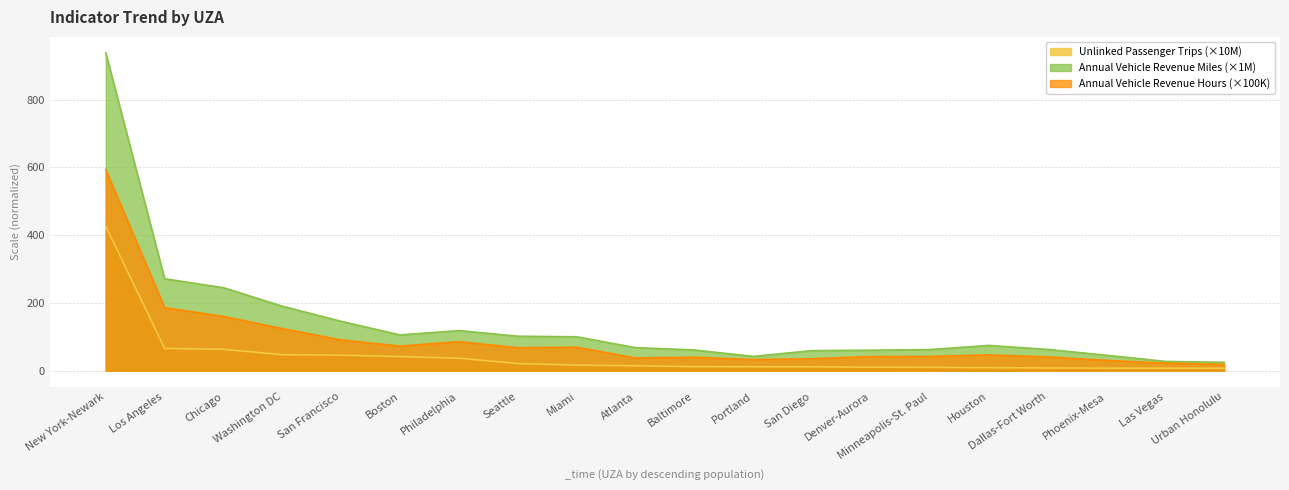

Rank the series by their average value, from highest to lowest.

Annual Vehicle Revenue Miles (×1M), Annual Vehicle Revenue Hours (×100K), Unlinked Passenger Trips (×10M)